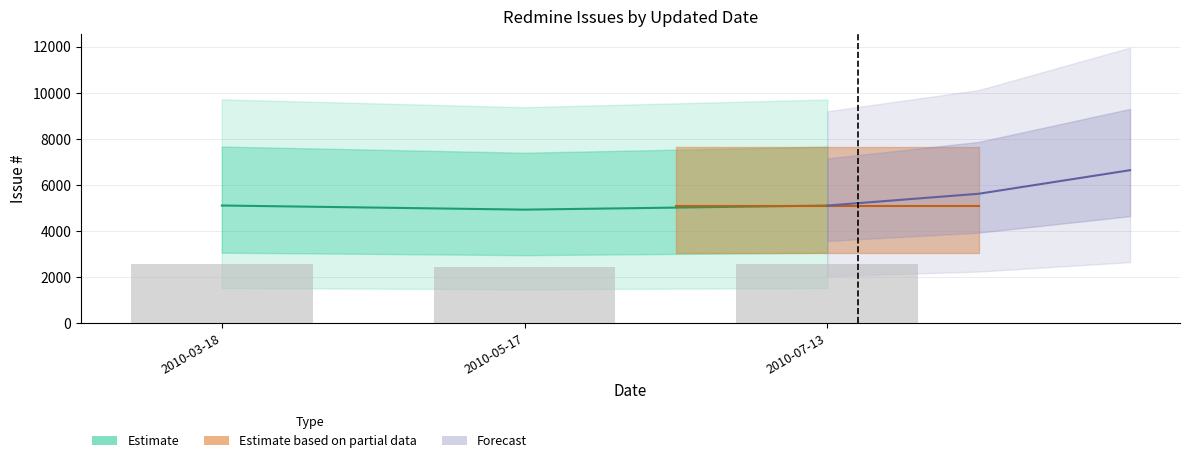

What is the label of the 3rd bar from the left?

2010-07-13